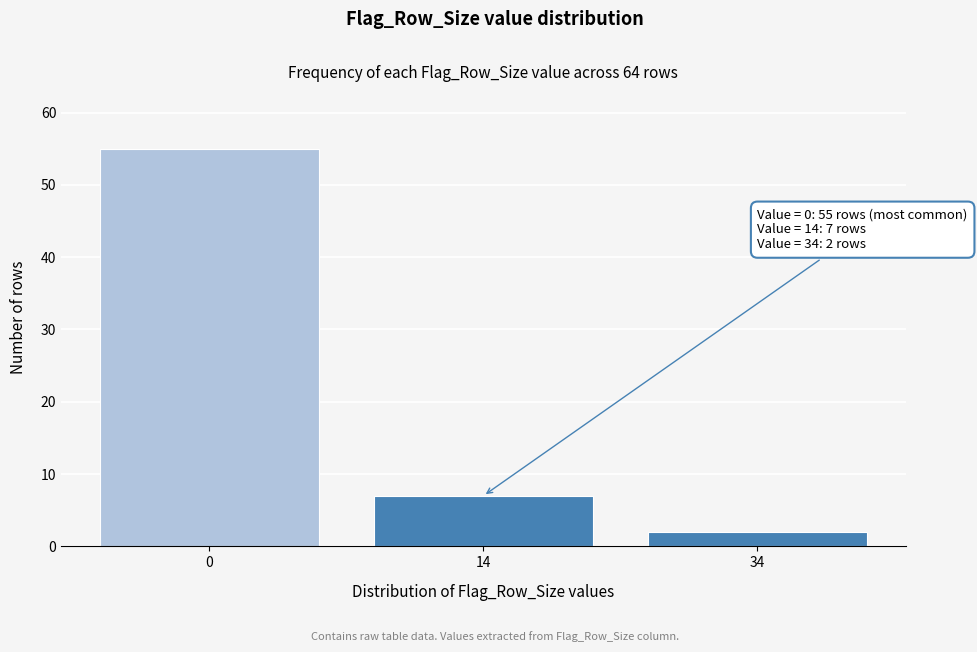

Reading right to left, list all the values displayed in this chart.

2	7	55